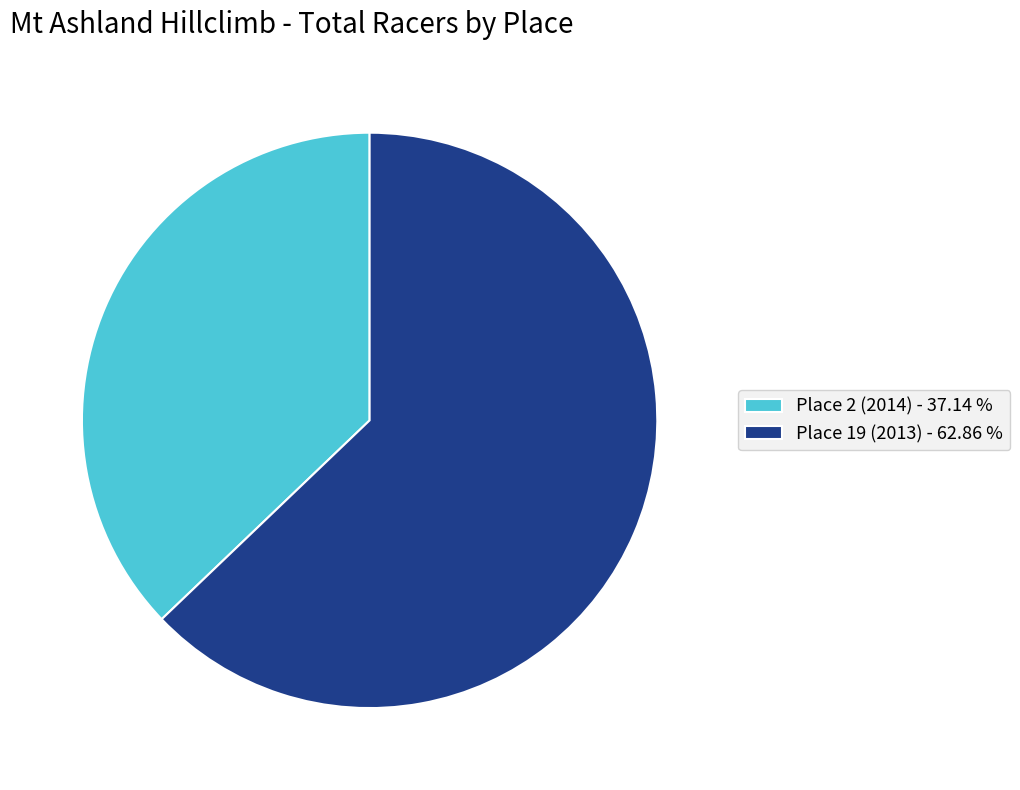

Is it true that Place 19 (2013) is 77% of the pie?

False